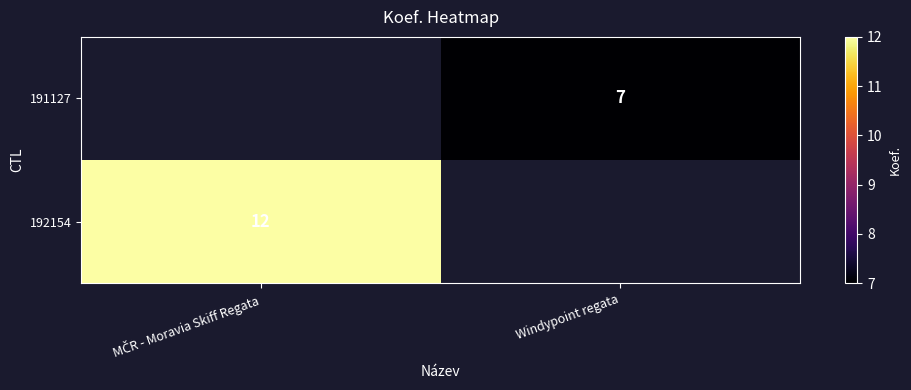

Which series has the largest range (max minus min)?

192154